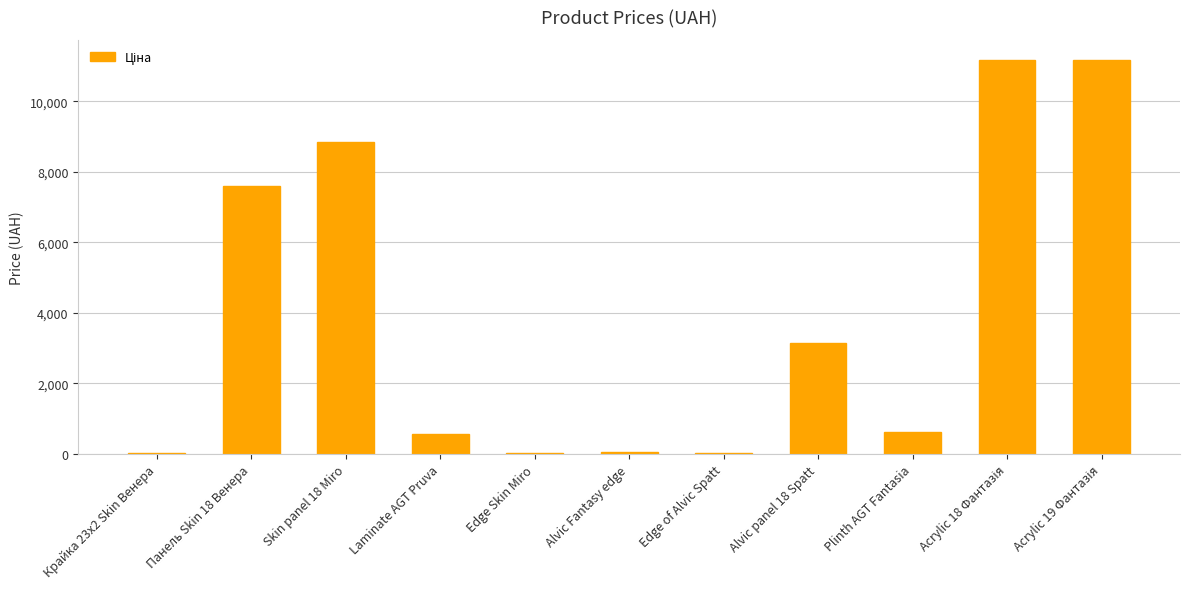

What is the sum of all values?

43309.7